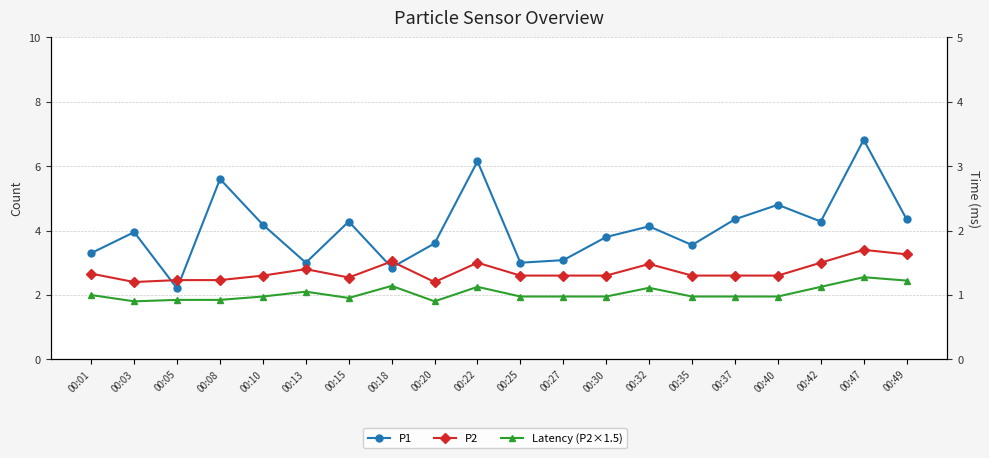

Which has a higher value, 00:35 or 00:13?

00:35